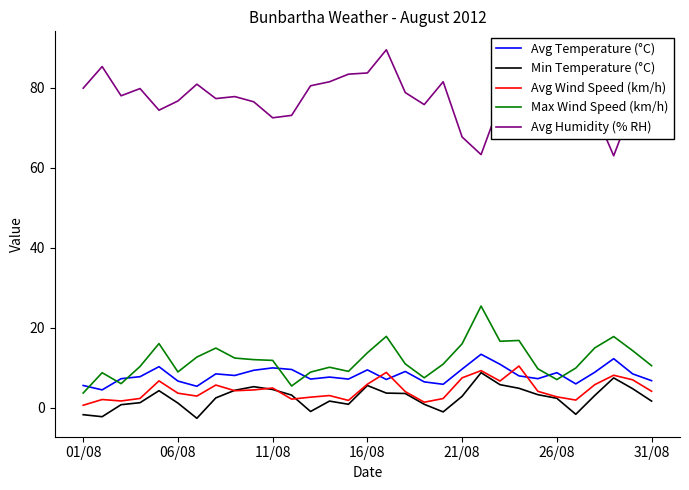

Which series has the largest total across all categories?

Avg Humidity (% RH)